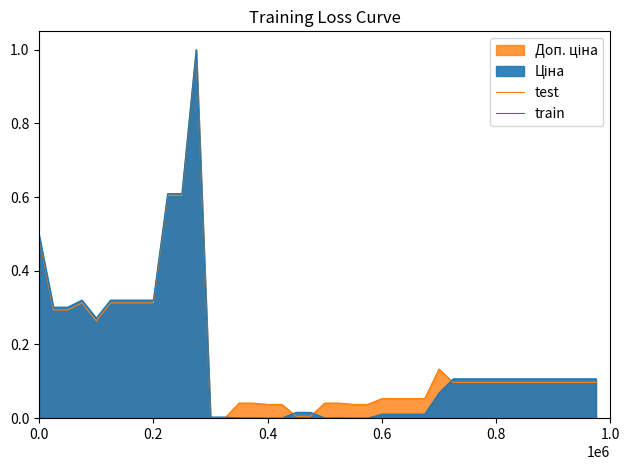

At which label does train reach its minimum?

0.4